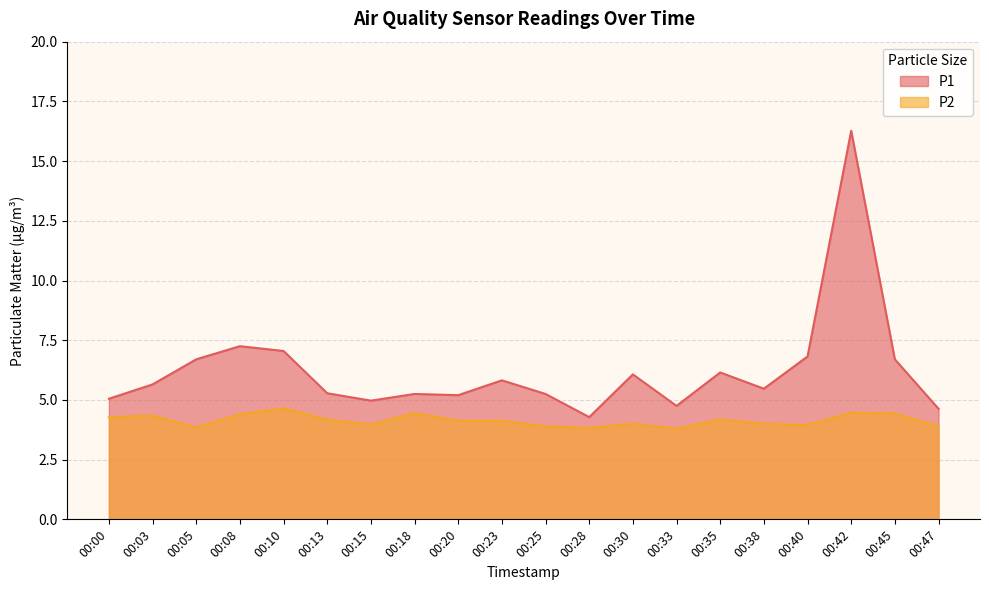

What are all the series names shown in the legend?

P1, P2